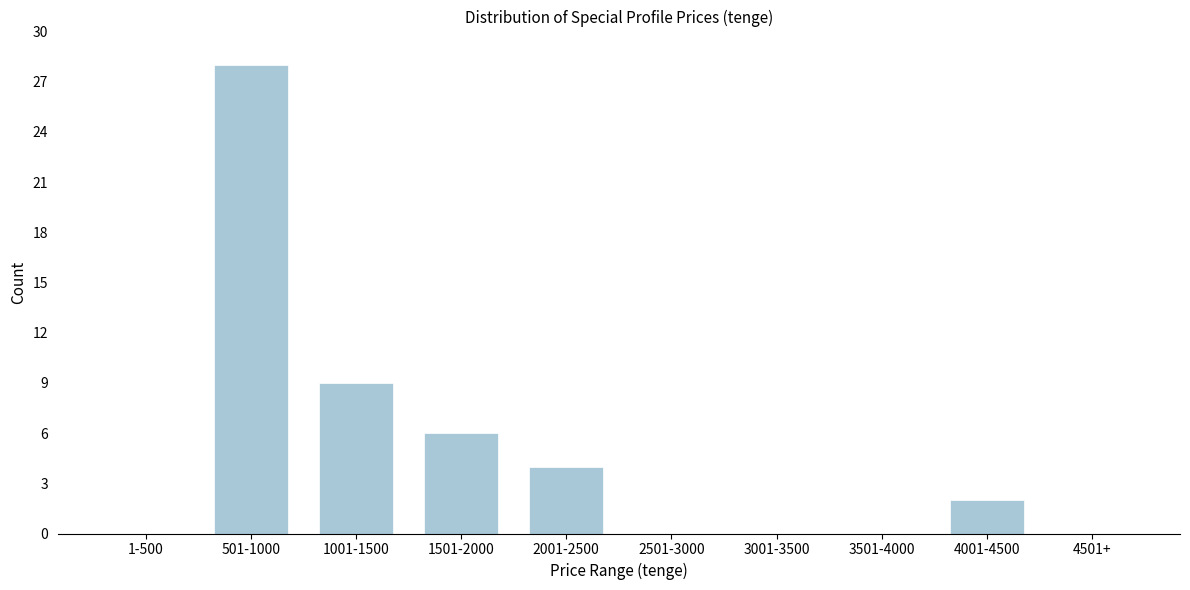

Reading left to right, extract all data points from this chart.

1-500=0	501-1000=28	1001-1500=9	1501-2000=6	2001-2500=4	2501-3000=0	3001-3500=0	3501-4000=0	4001-4500=2	4501+=0